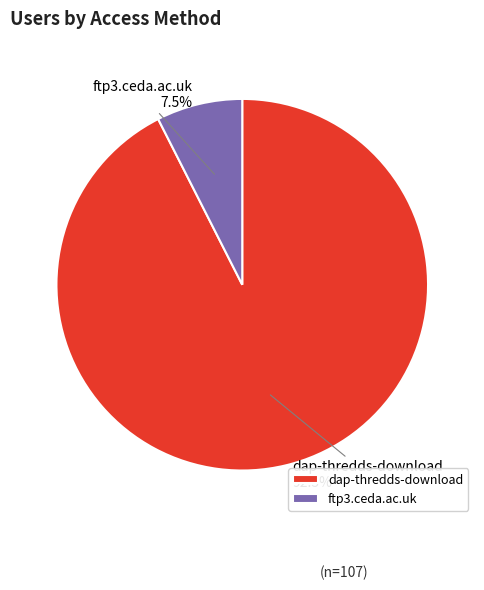

To the nearest percent, what is the difference between the largest and smallest slice percentages?

85%